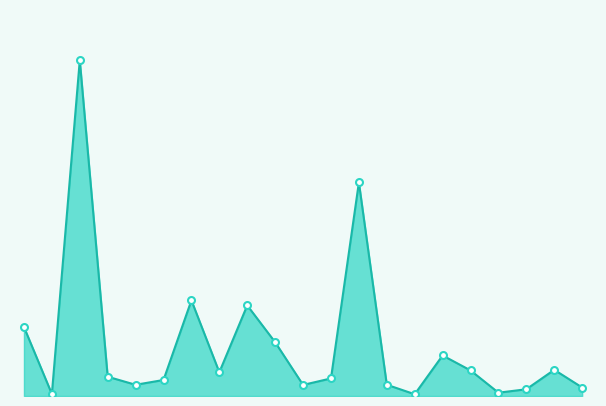

List the labels in order of value, smallest first.

Molise, Valle d'Aosta, Basilicata, Calabria, Sardegna, Umbria, Trentino Alto Adige (P.A. Trento), Abruzzo, Trentino Alto Adige (P.A. Bolzano), Marche, Liguria, Friuli Venezia Giulia, Puglia, Sicilia, Campania, Toscana, Piemonte, Emilia Romagna, Veneto, Lazio, Lombardia